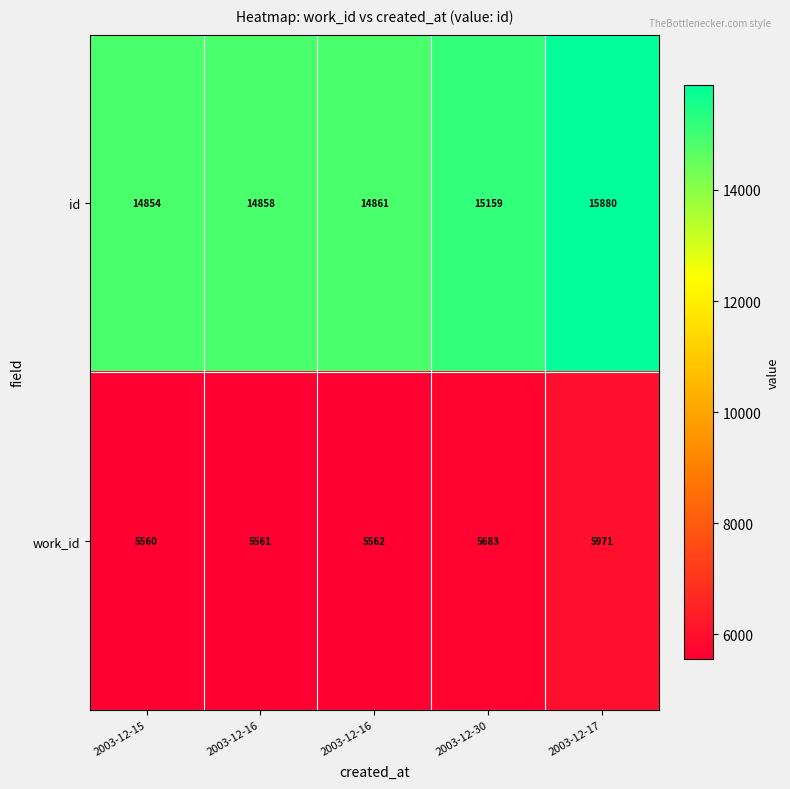

Count the number of data series in this chart.

2